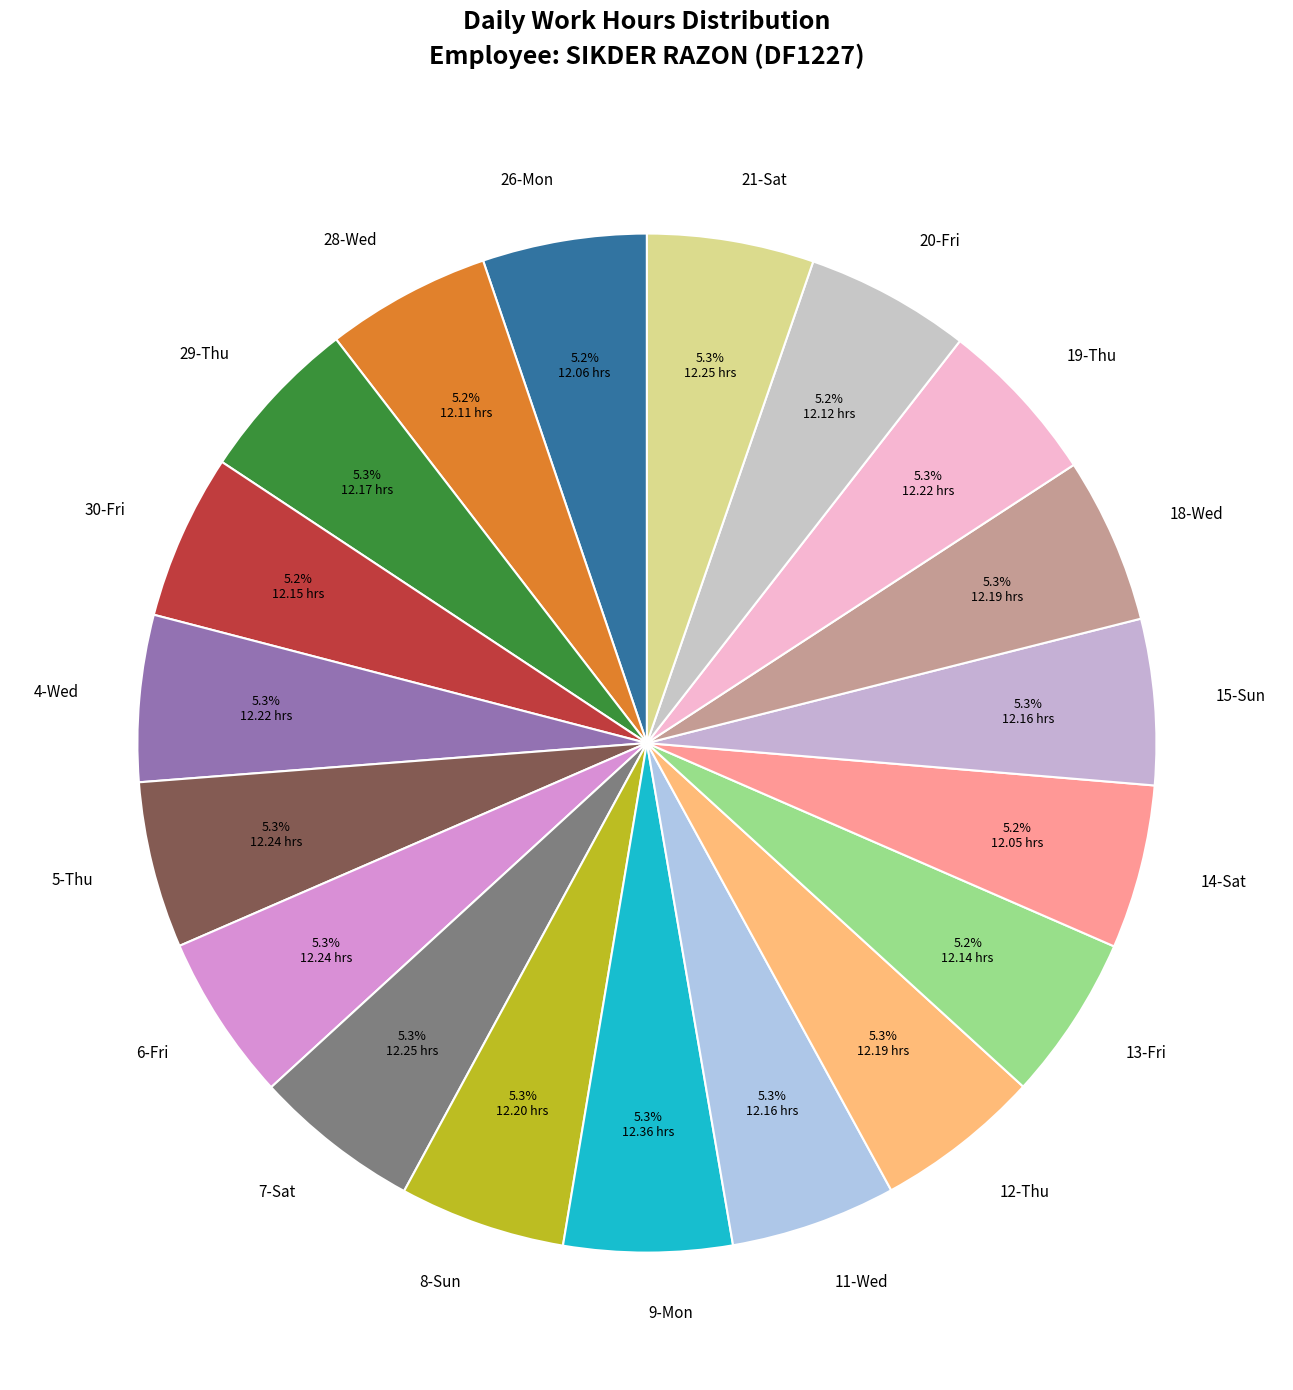

Does any single category account for the majority?

No